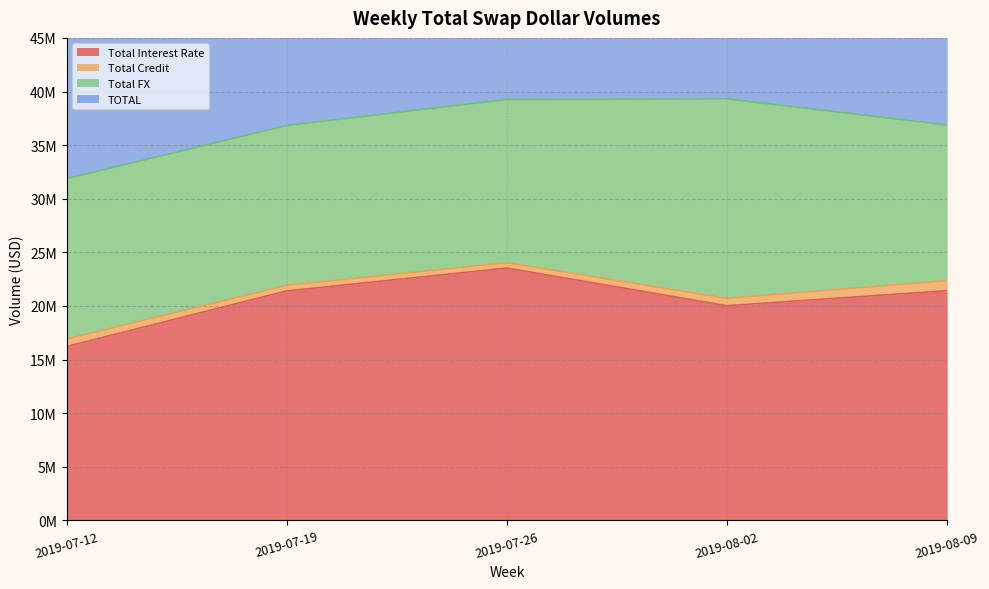

Which label corresponds to the largest value in the chart?

2019-08-02